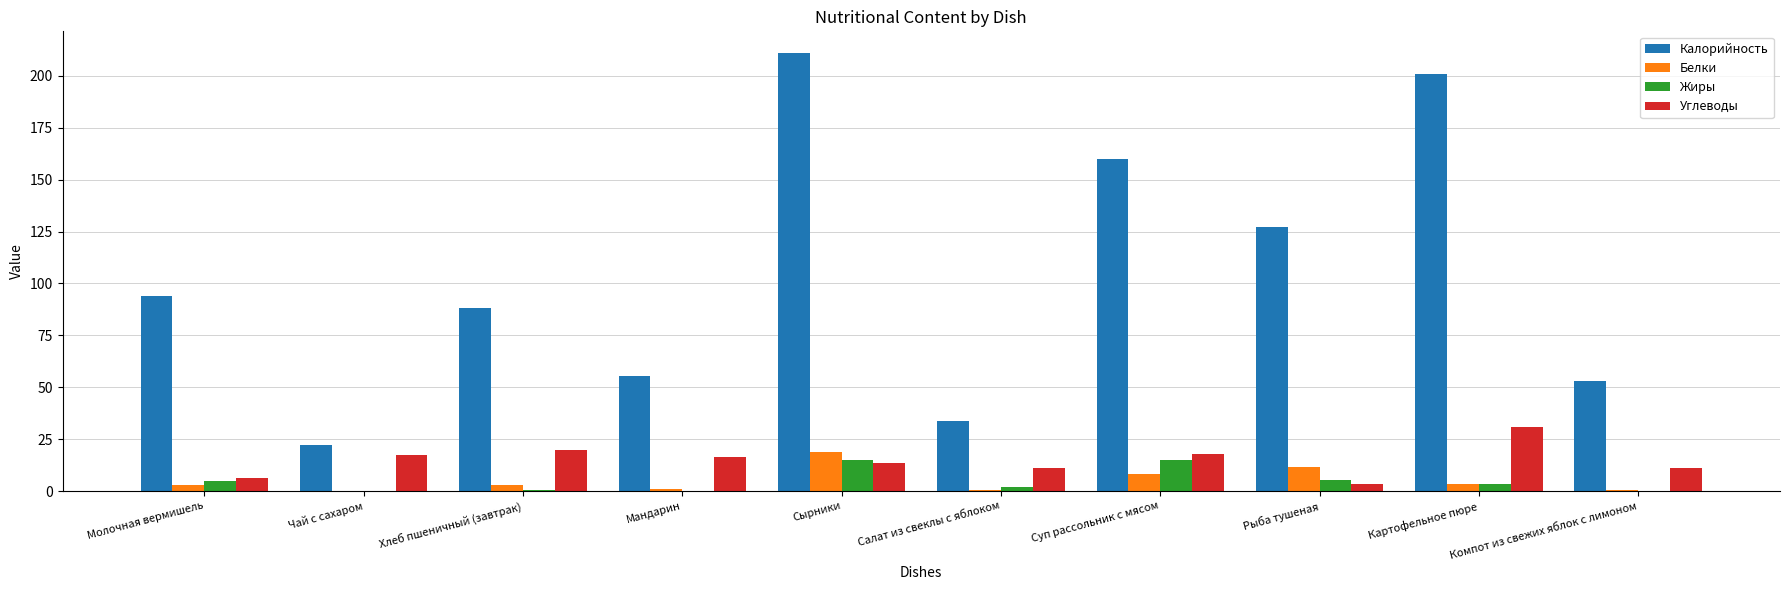

Which series changed the most between Картофельное пюре and Компот из свежих яблок с лимоном?

Калорийность